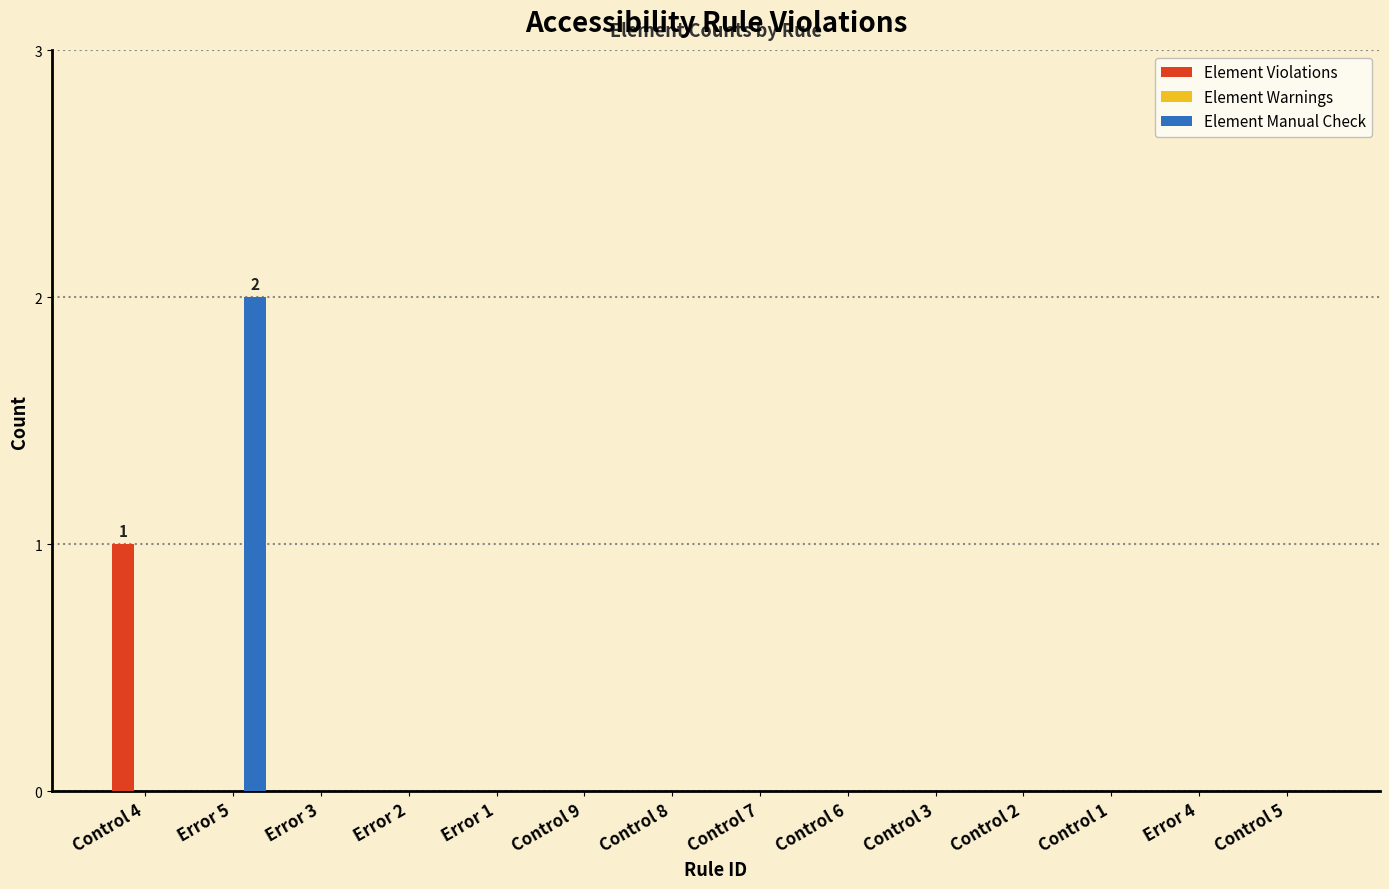

Reading right to left, transcribe all the data shown in this chart.

Element Violations: Control 5=0	Error 4=0	Control 1=0	Control 2=0	Control 3=0	Control 6=0	Control 7=0	Control 8=0	Control 9=0	Error 1=0	Error 2=0	Error 3=0	Error 5=0	Control 4=1
Element Manual Check: Control 5=0	Error 4=0	Control 1=0	Control 2=0	Control 3=0	Control 6=0	Control 7=0	Control 8=0	Control 9=0	Error 1=0	Error 2=0	Error 3=0	Error 5=2	Control 4=0